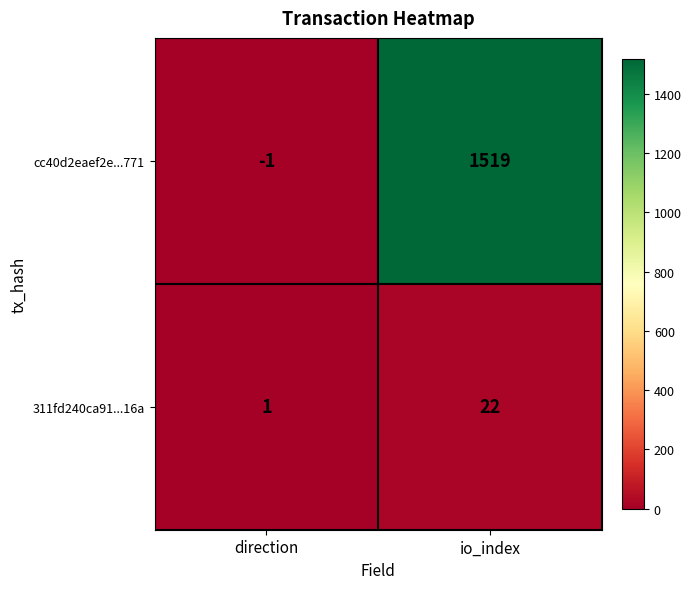

How many distinct data groups are displayed?

2